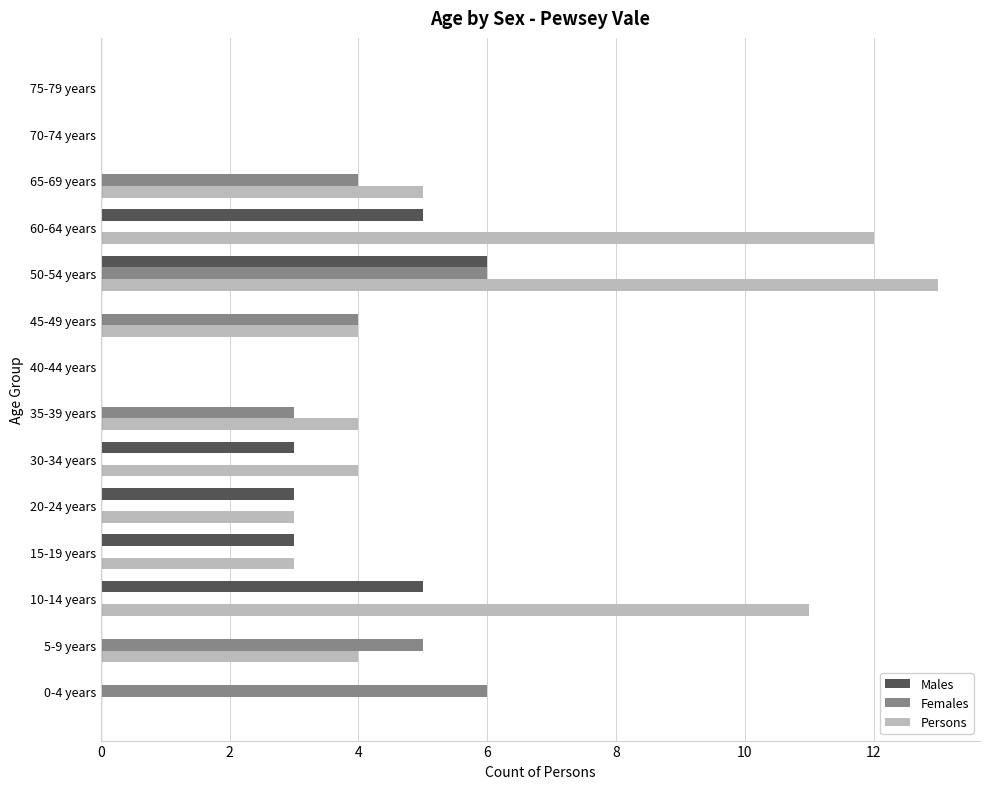

Which series changed the most between 0-4 years and 50-54 years?

Persons